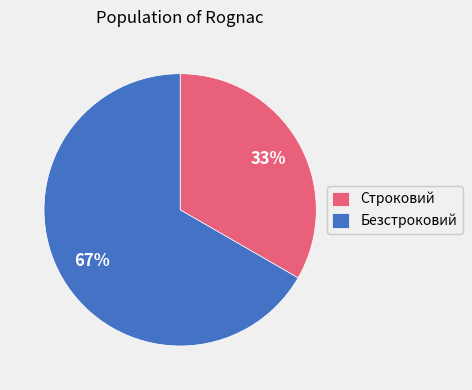

Approximately how many times larger is the value at Строковий compared to Безстроковий?

0.5